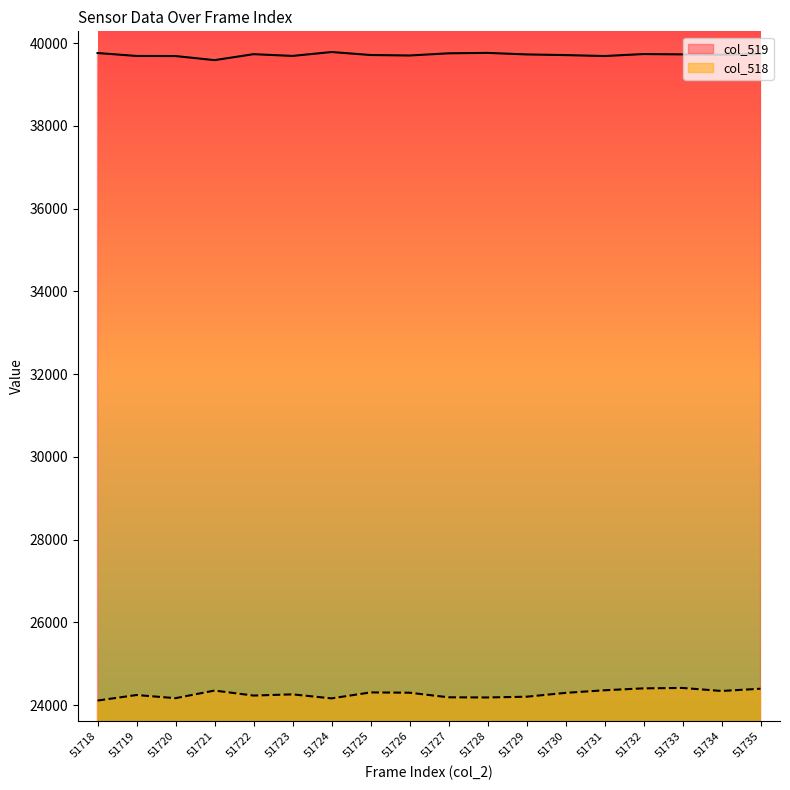

Which category has the highest value in the col_519 series?

51724